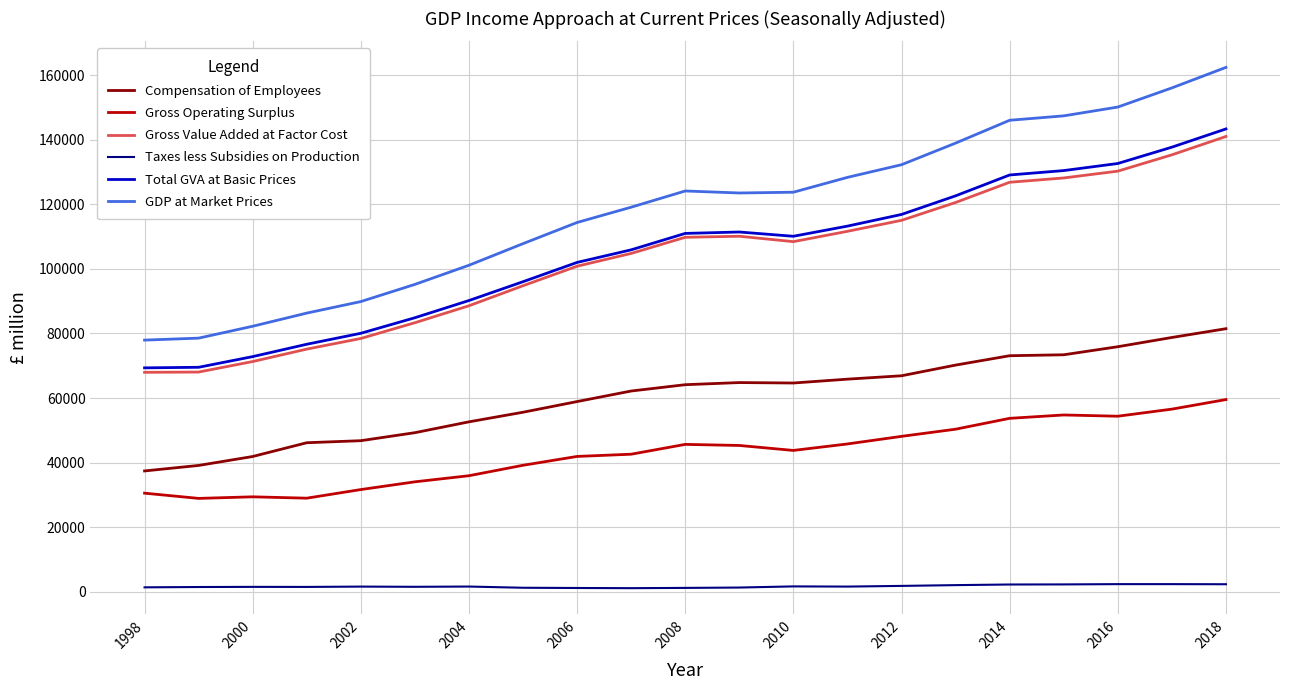

Which series has the largest range (max minus min)?

GDP at Market Prices